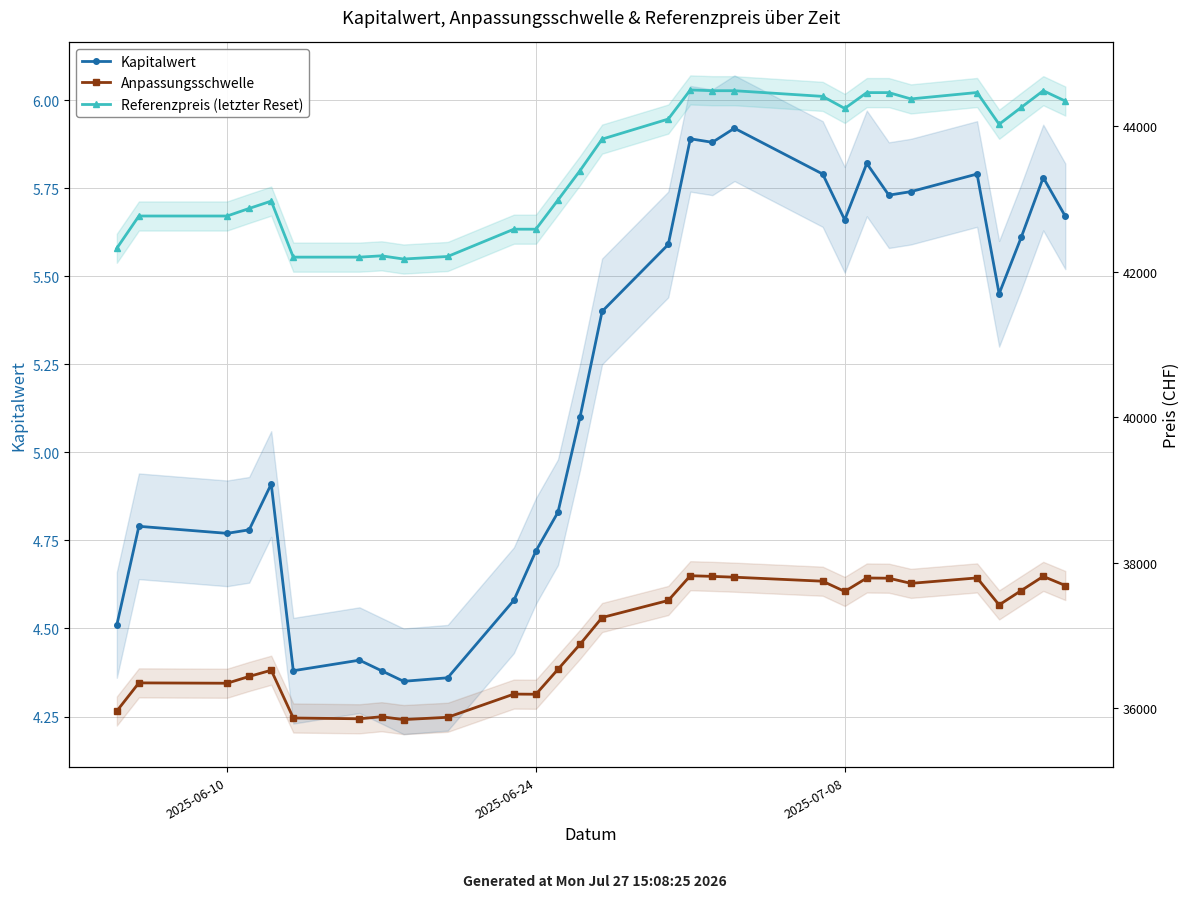

What is the sum of the Referenzpreis (letzter Reset) values at 23 and 4?

87339.1